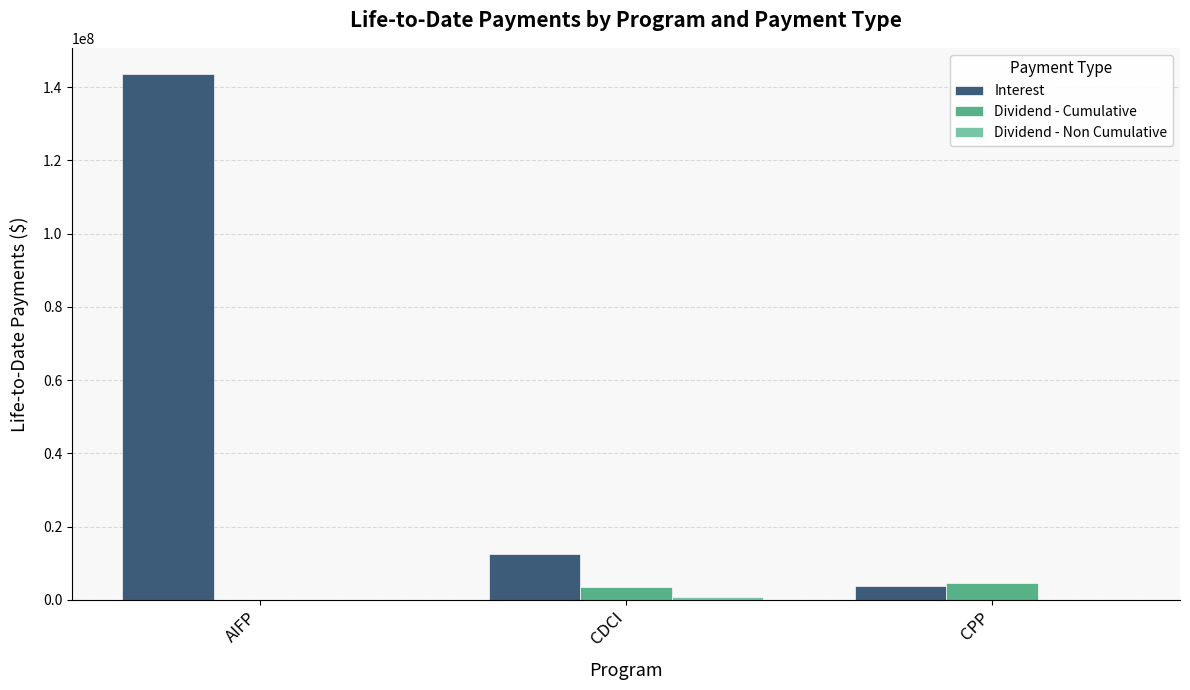

At which category is the sum across all series the highest?

AIFP